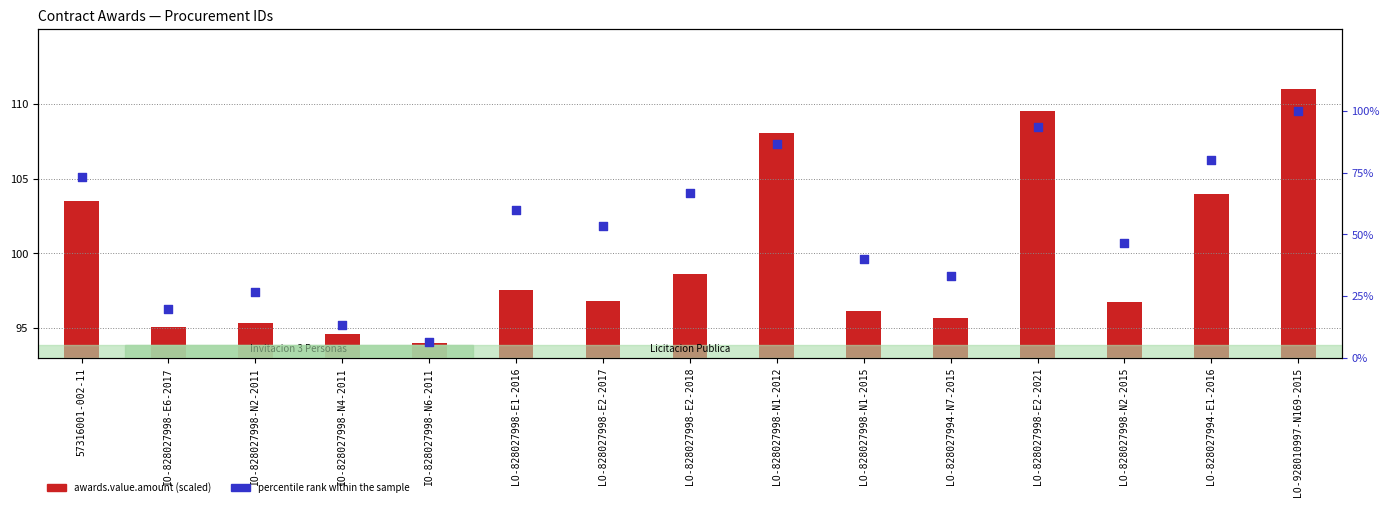

Which series has the largest total across all categories?

awards.value.amount